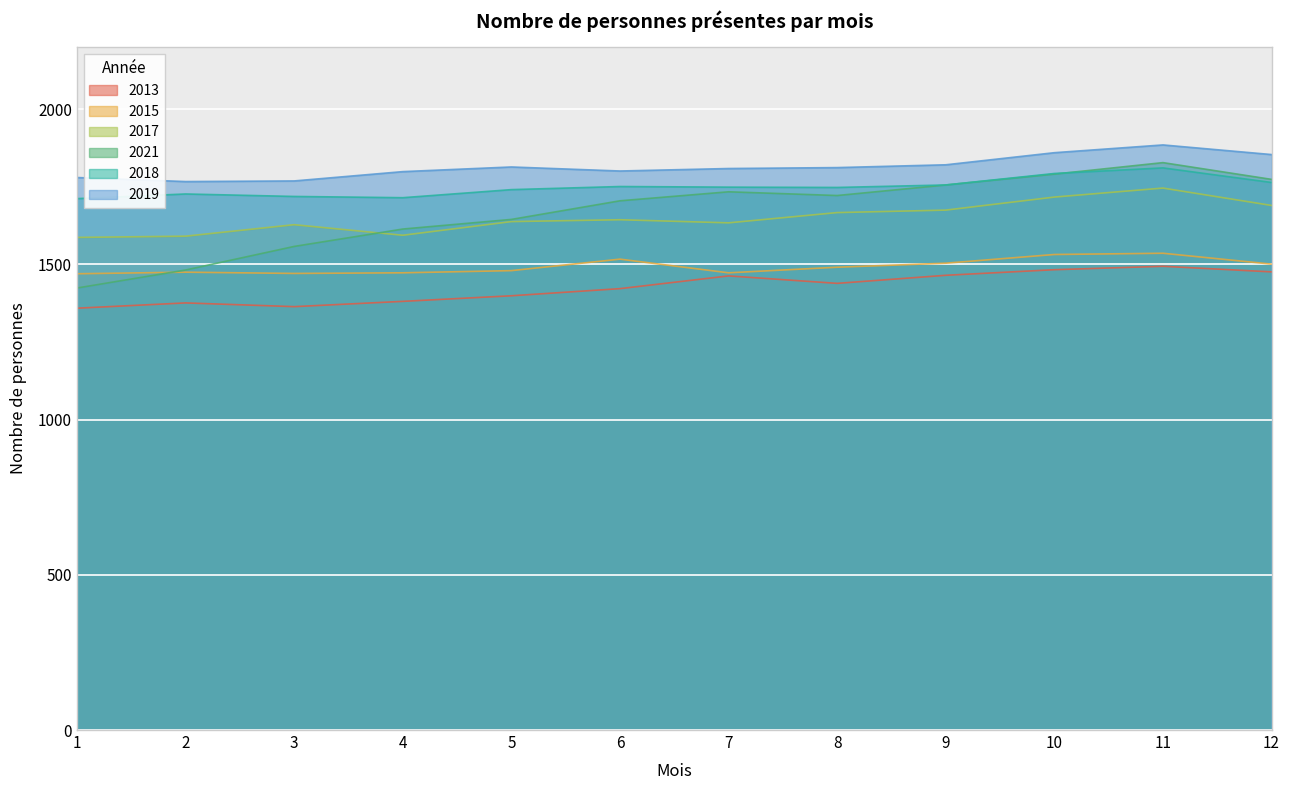

Between 1 and 7, which series saw the biggest shift?

2021